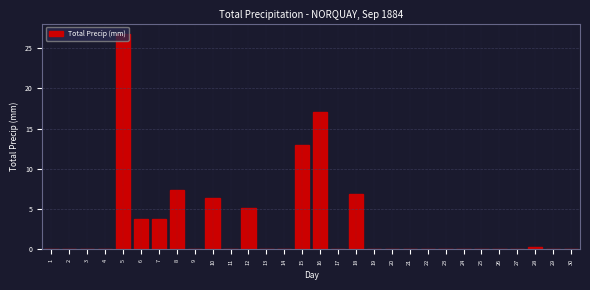

The chart shows a value of -15.5 at 23. True or false?

False